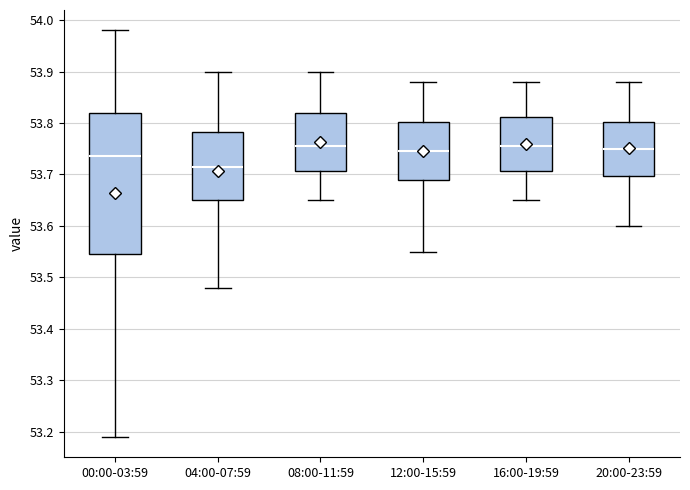

Reading left to right, transcribe this box plot: for each box, give where its median line is, the range the box spans, and where its two whiskers end, as read against the y-axis. The values are not printed on the chart, so give them approximately, as read against the axis.

00:00-03:59: median 53.74, box 53.55 to 53.82, whiskers 53.19 to 53.98
04:00-07:59: median 53.72, box 53.65 to 53.78, whiskers 53.48 to 53.90
08:00-11:59: median 53.76, box 53.71 to 53.82, whiskers 53.65 to 53.90
12:00-15:59: median 53.75, box 53.69 to 53.80, whiskers 53.55 to 53.88
16:00-19:59: median 53.76, box 53.71 to 53.81, whiskers 53.65 to 53.88
20:00-23:59: median 53.75, box 53.70 to 53.80, whiskers 53.60 to 53.88